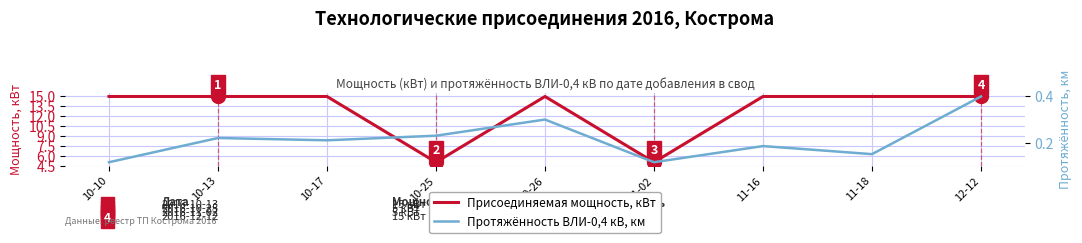

Rank the categories by Присоединяемая мощность, кВт value from lowest to highest.

10-25, 11-02, 10-10, 10-13, 10-17, 10-26, 11-16, 11-18, 12-12